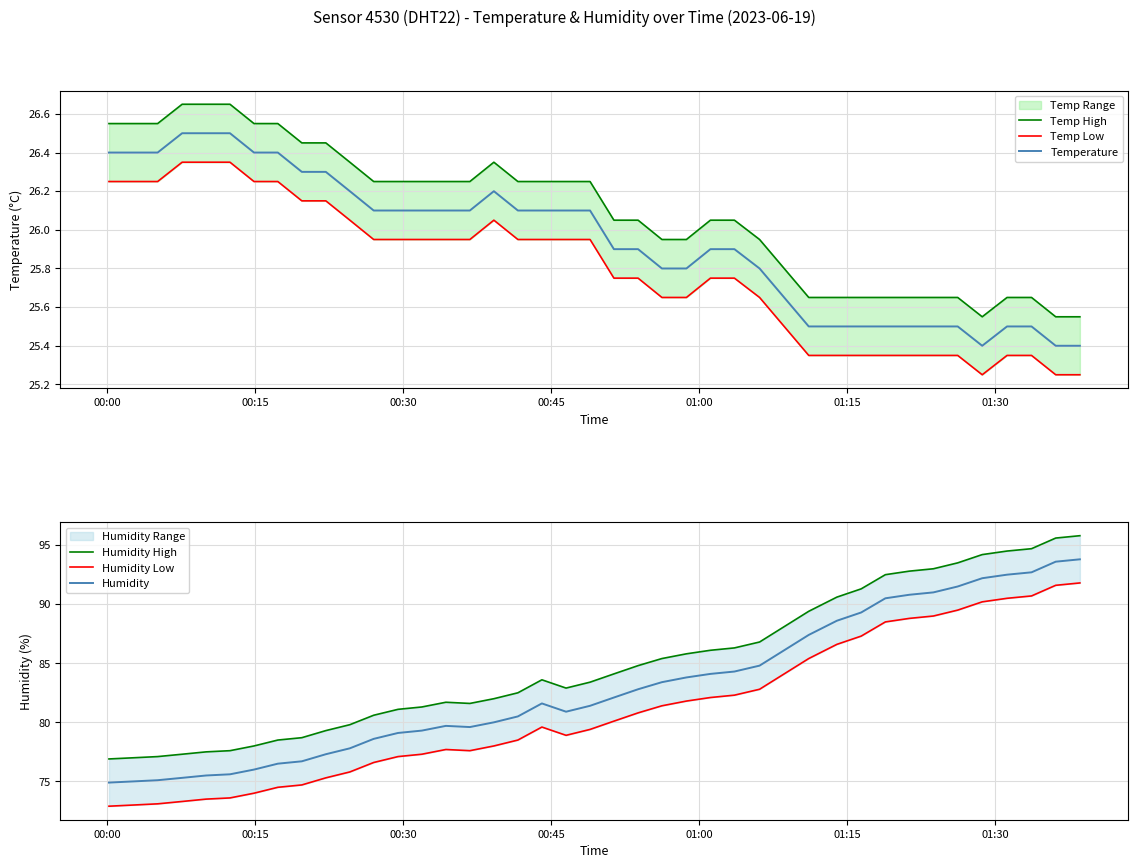

List the series in order of their peak value, lowest first.

Temp Low, Temperature, Temp High, Humidity Low, Humidity, Humidity High